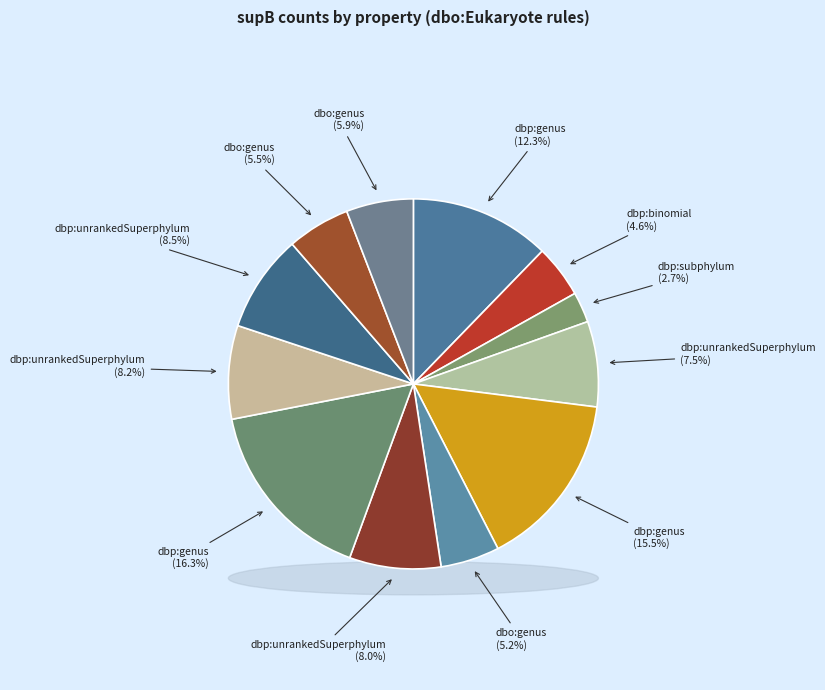

Which category has the biggest portion of the pie?

dbp:genus (92)